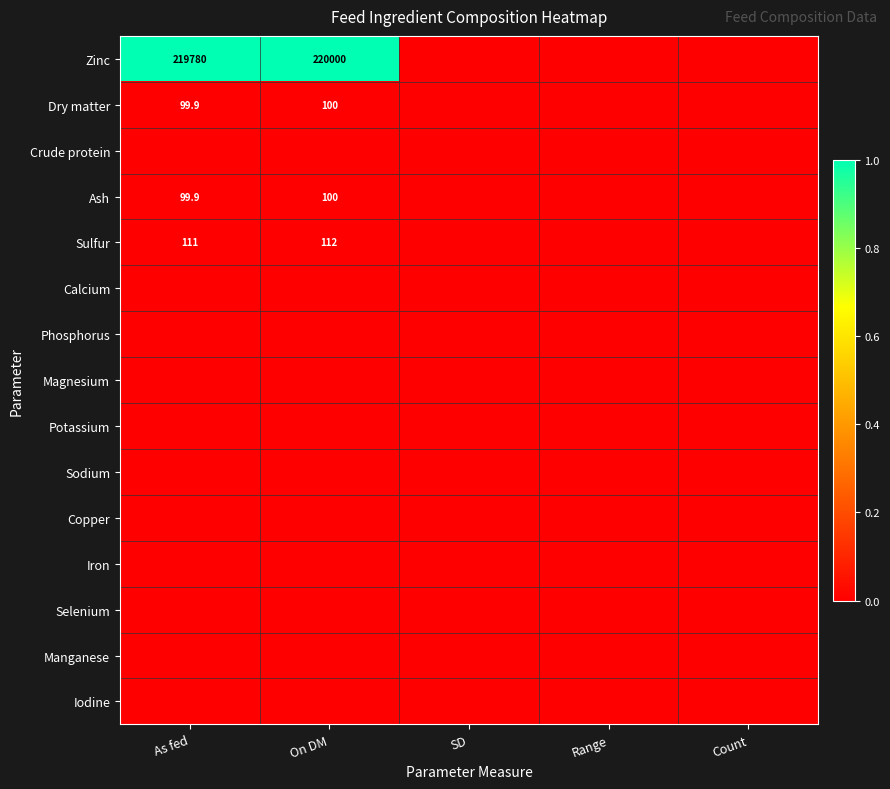

The value of Iron at On DM is 0.0. True or false?

True